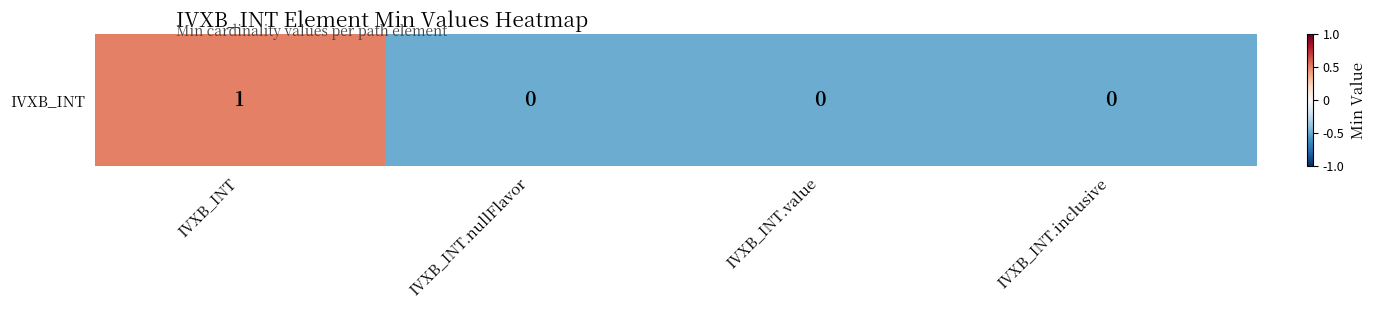

Where does the data first go above 0?

IVXB_INT